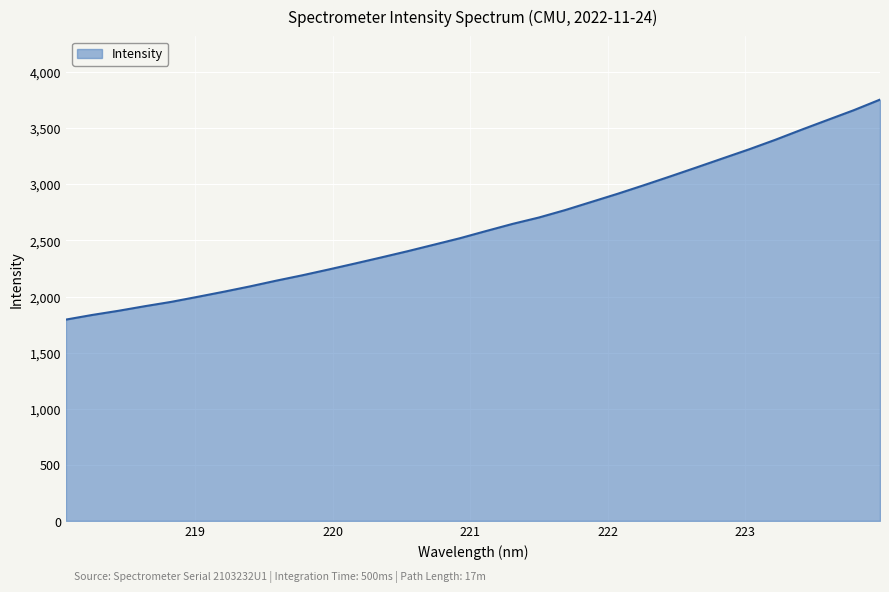

What is the minimum value shown in the chart?

1794.7